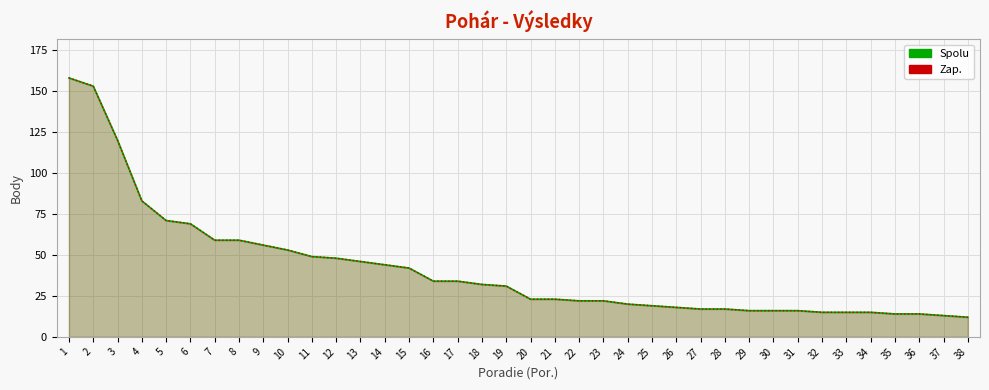

True or false: Zap. and Spolu cross at least once.

False